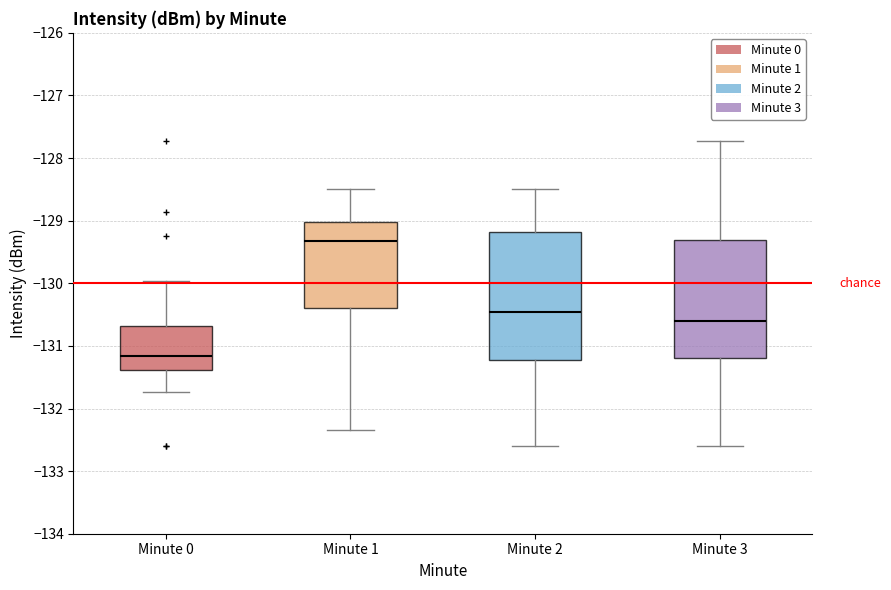

Where does the lower whisker of the box for Minute 2 end on the y-axis? The values are not printed on the chart, so give them approximately, as read against the axis.

-132.6